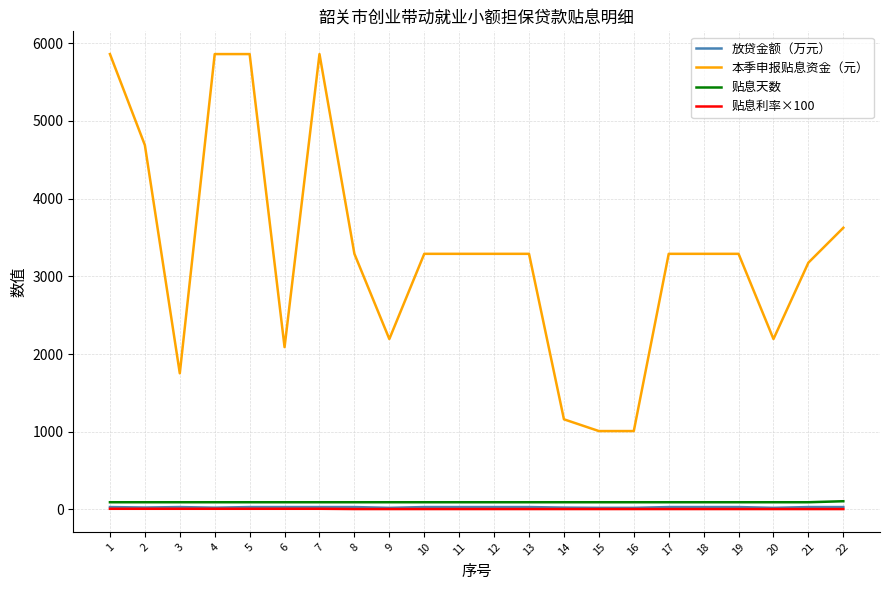

Is the value of 放贷金额（万元） at 17 greater than the value of 本季申报贴息资金（元） at 13?

No